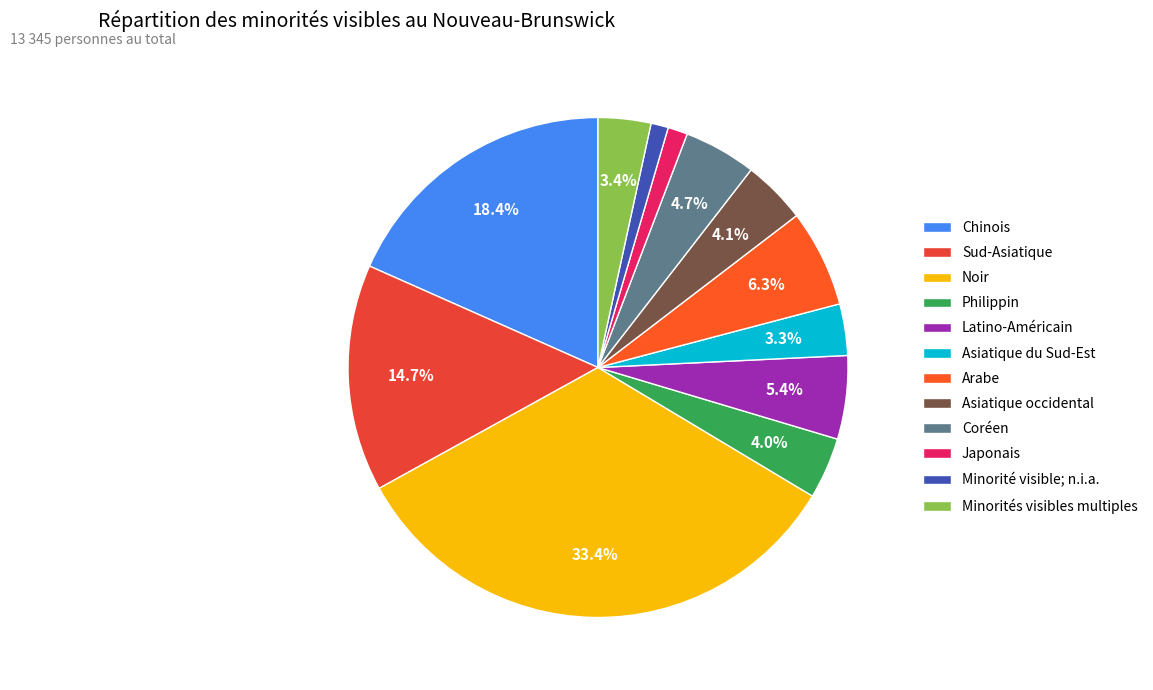

What is the ratio of the value at Coréen to the value at Latino-Américain?

0.9